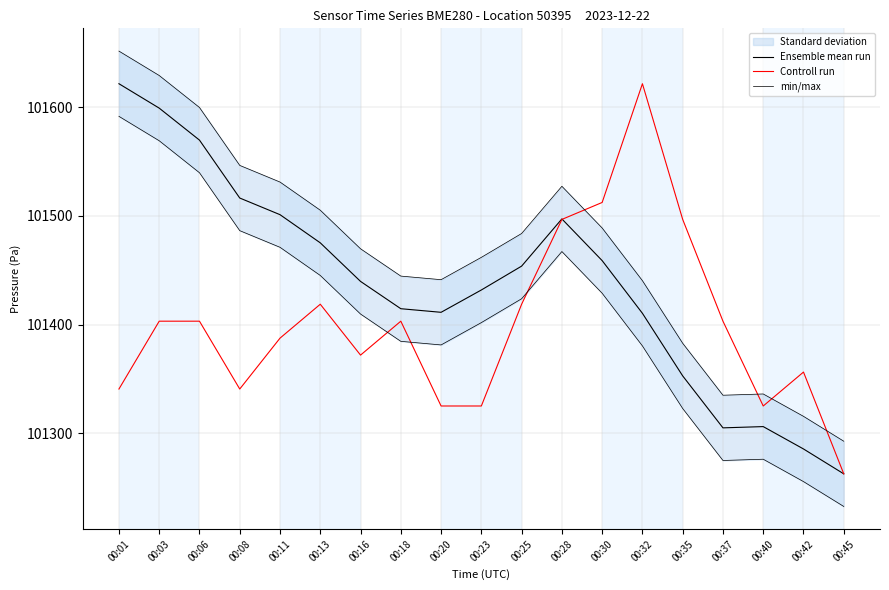

The Ensemble mean run series shows 101262.7 at 00:45. True or false?

True